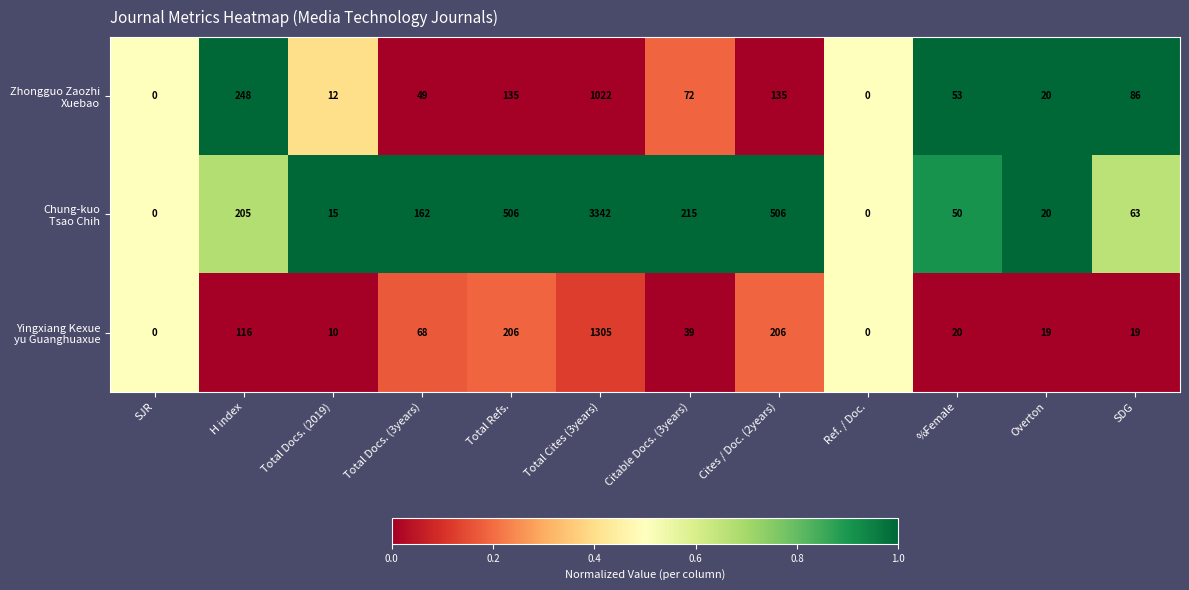

At which category does the chart reach its peak across all series?

Total Cites (3years)